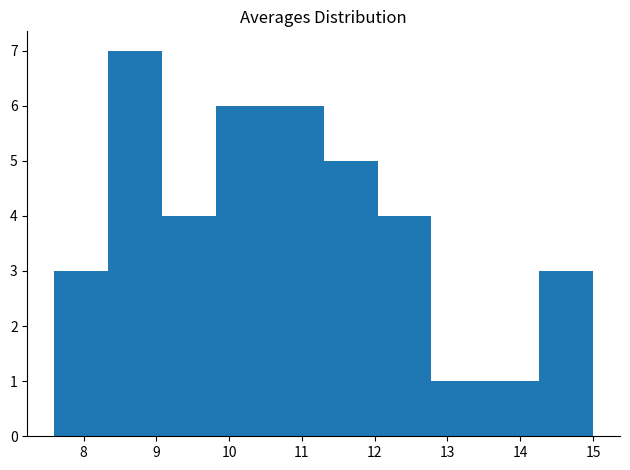

Which range on the x-axis has the tallest bar?

8.34 to 9.08